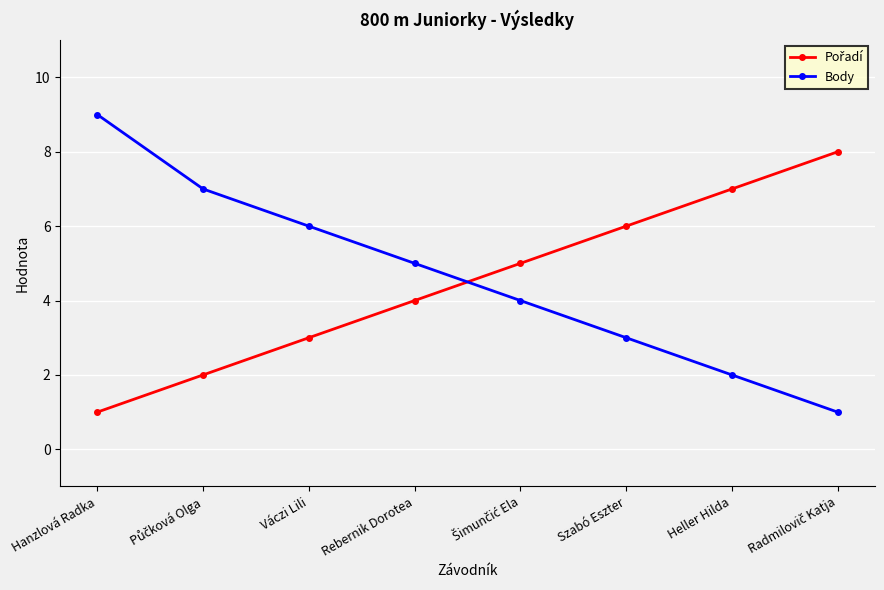

True or false: Body has a value of 9 at Hanzlová Radka.

True